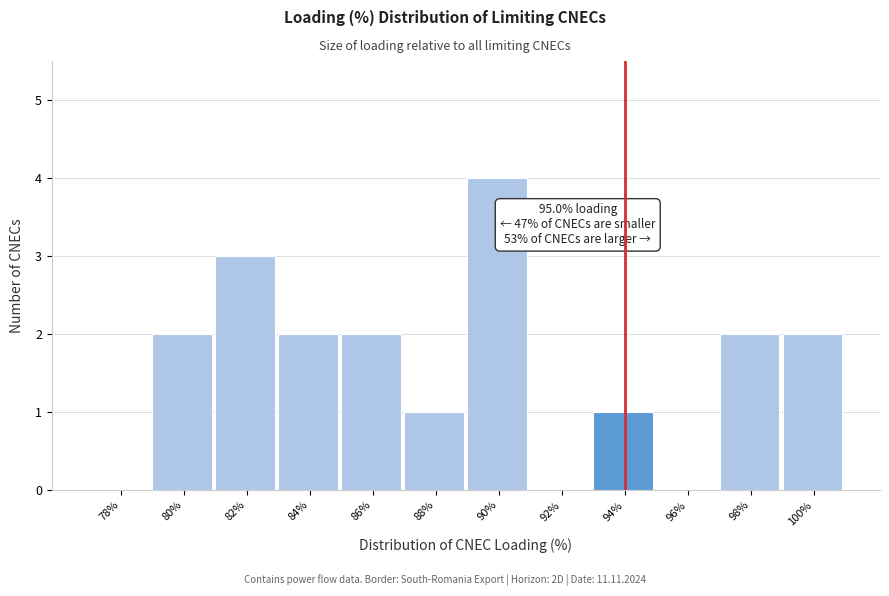

Reading left to right, extract all data points from this chart.

78%=0	80%=2	82%=3	84%=2	86%=2	88%=1	90%=4	92%=0	94%=1	96%=0	98%=2	100%=2